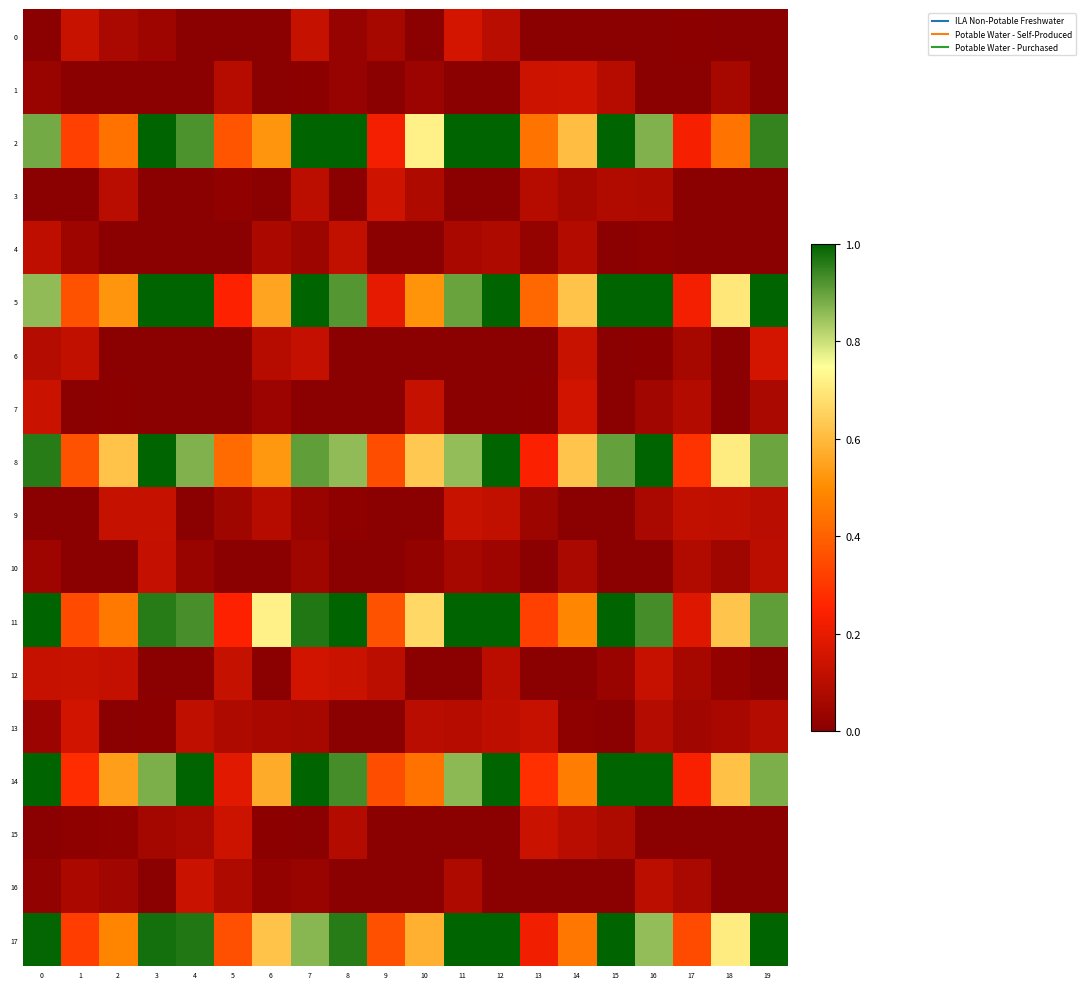

At how many categories does at least one series exceed 0?

20